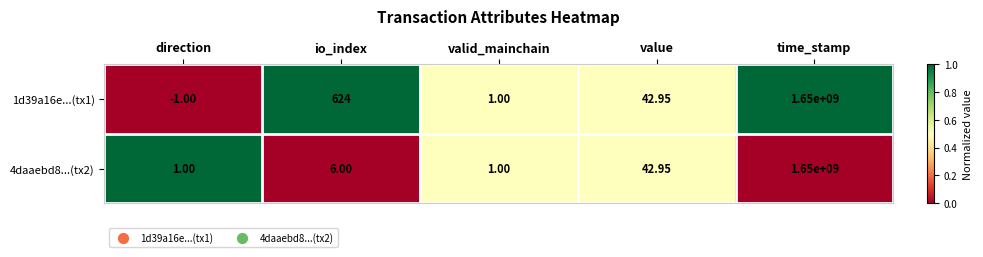

Is the value of 4daaebd8...(tx2) at valid_mainchain greater than the value of 1d39a16e...(tx1) at time_stamp?

No